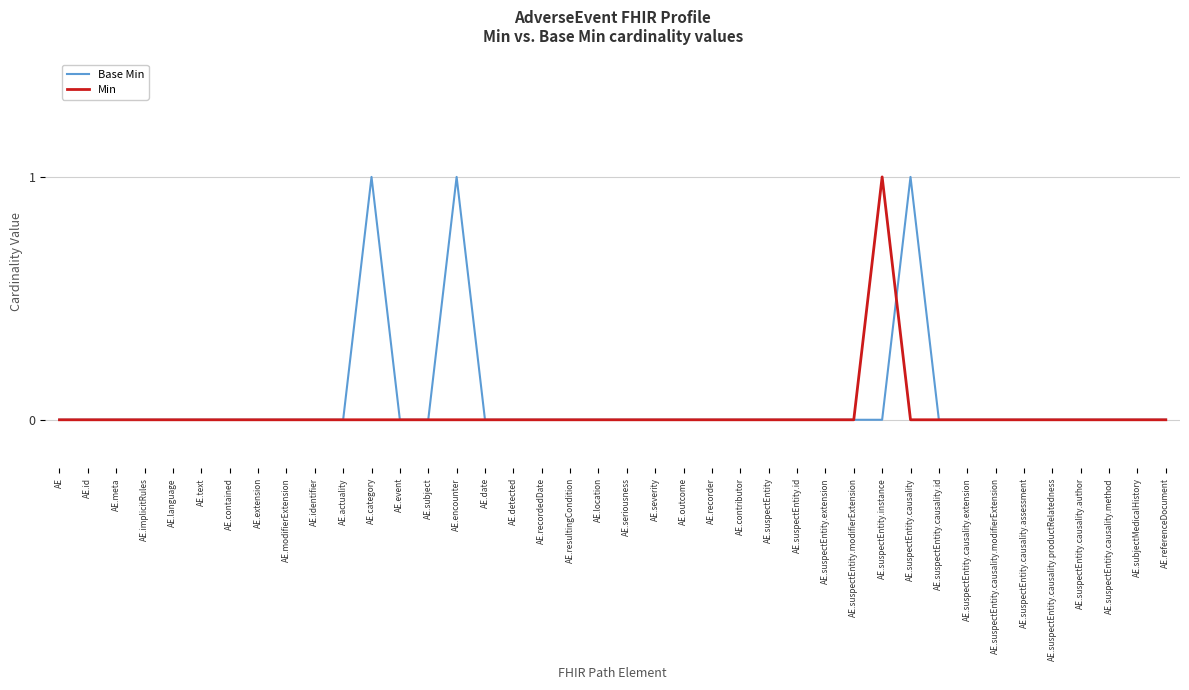

Is the value of Min at AE.suspectEntity.modifierExtension greater than the value of Base Min at AE.suspectEntity.causality?

No